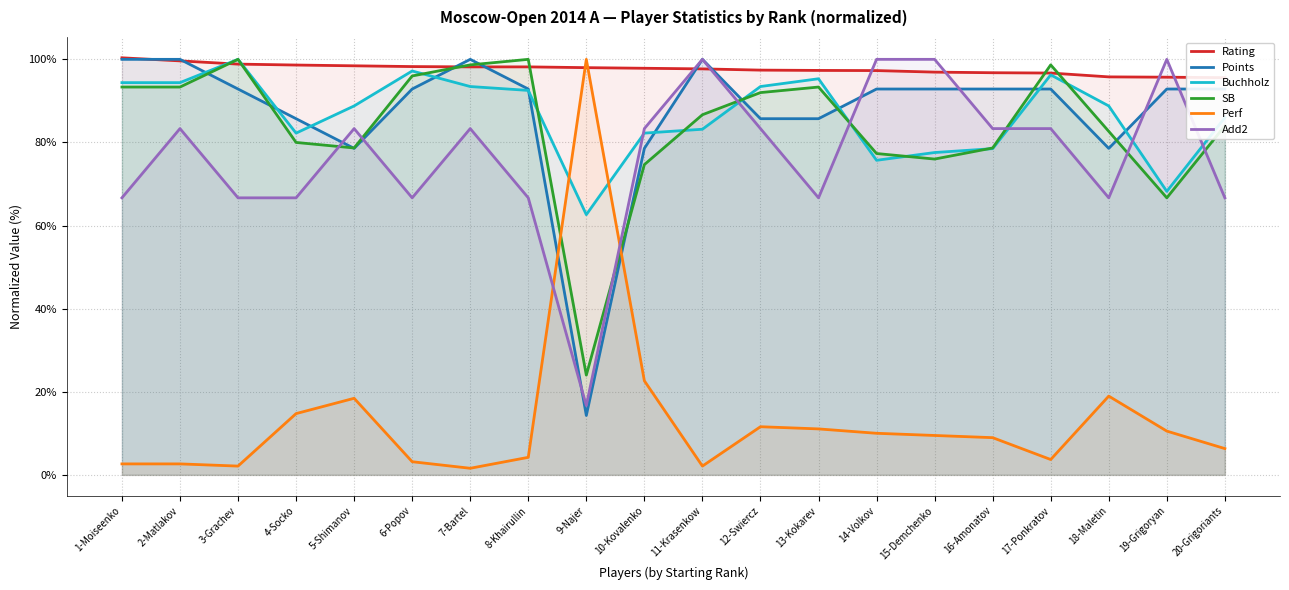

True or false: Buchholz has more than 0 interior local peaks.

True